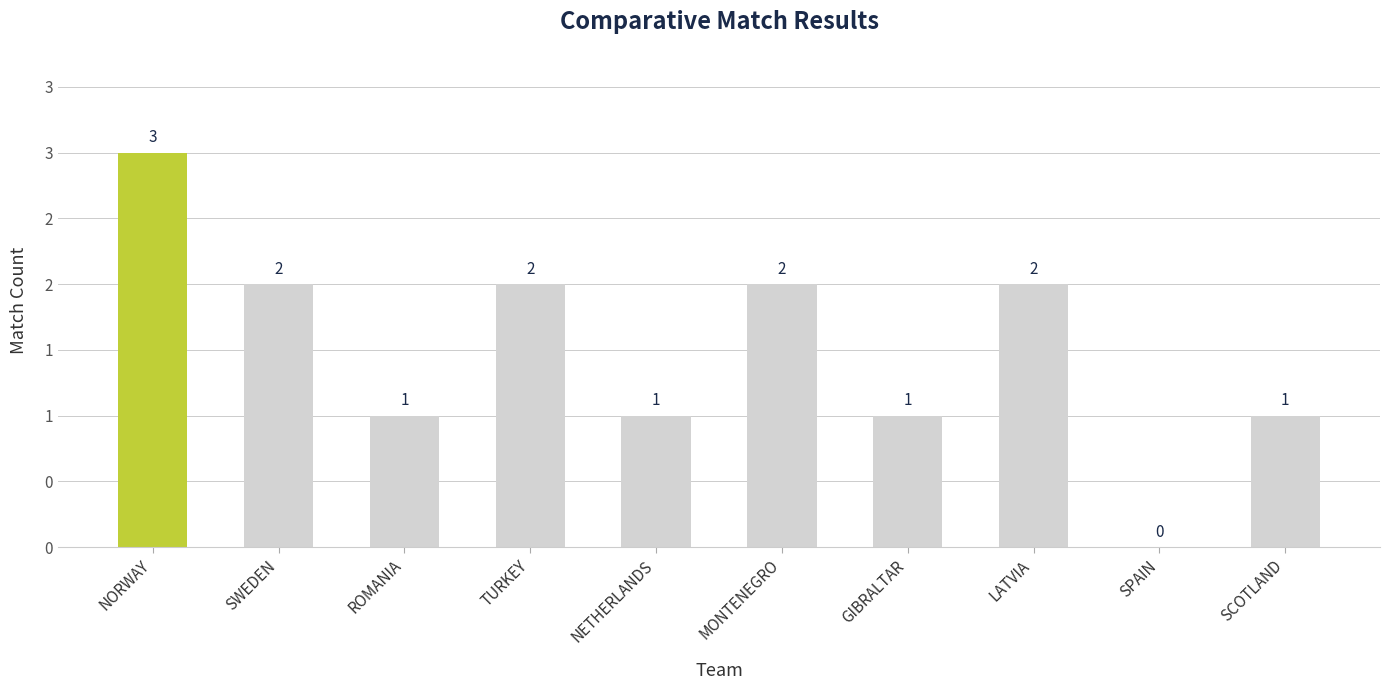

Are the bars horizontal?

No